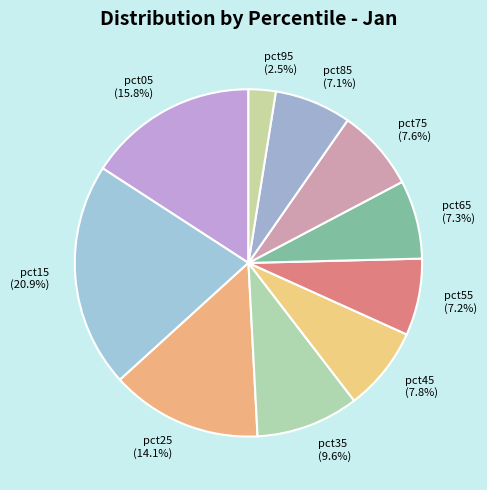

The pct25 slice represents 14% of the pie. True or false?

True